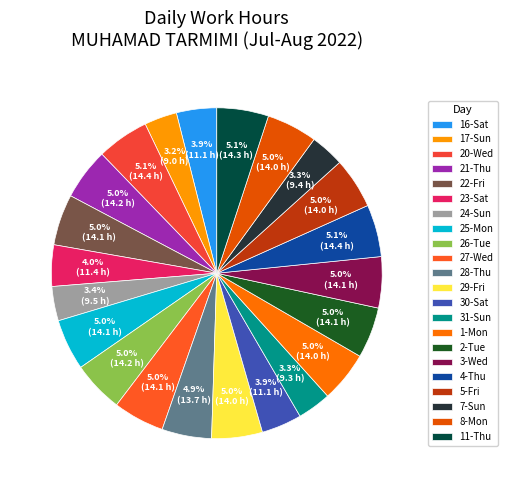

To the nearest percent, what percentage of the pie is 8-Mon?

5%